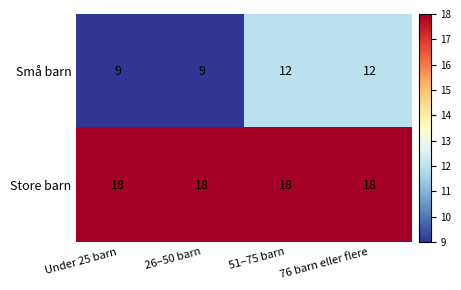

Rank the series at 26–50 barn from lowest to highest value.

Små barn, Store barn